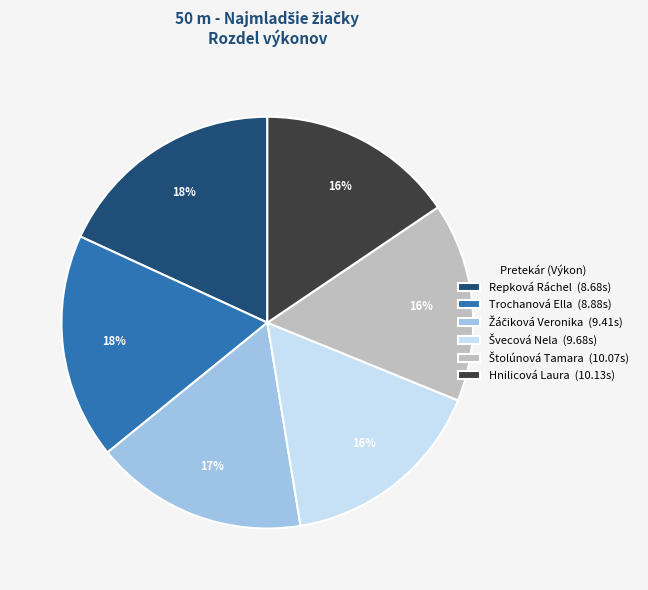

The Trochanová Ella (8.88s) slice represents 9% of the pie. True or false?

False